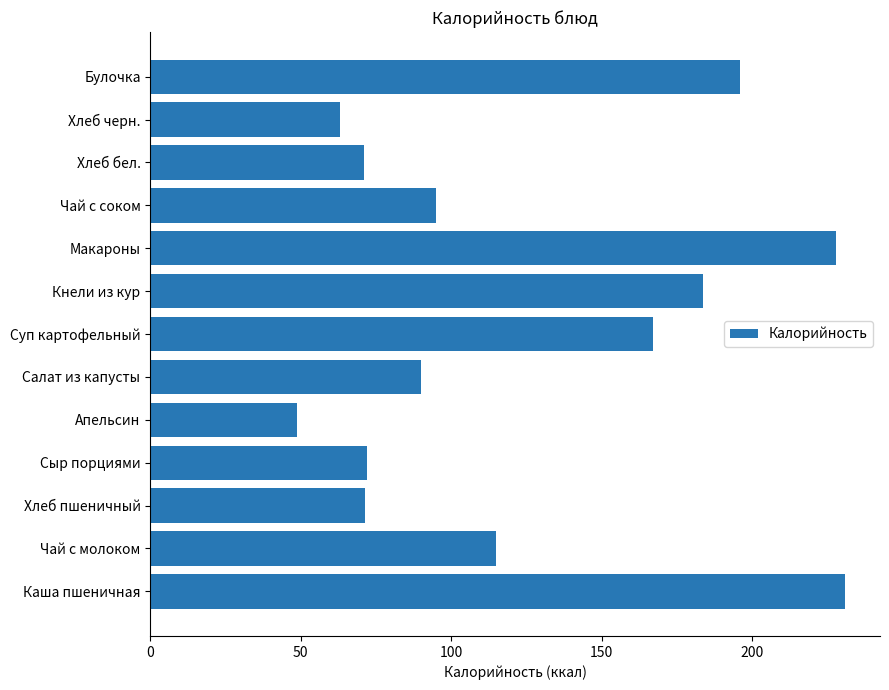

What is the difference between the values at Сыр порциями and Хлеб черн.?

9.0